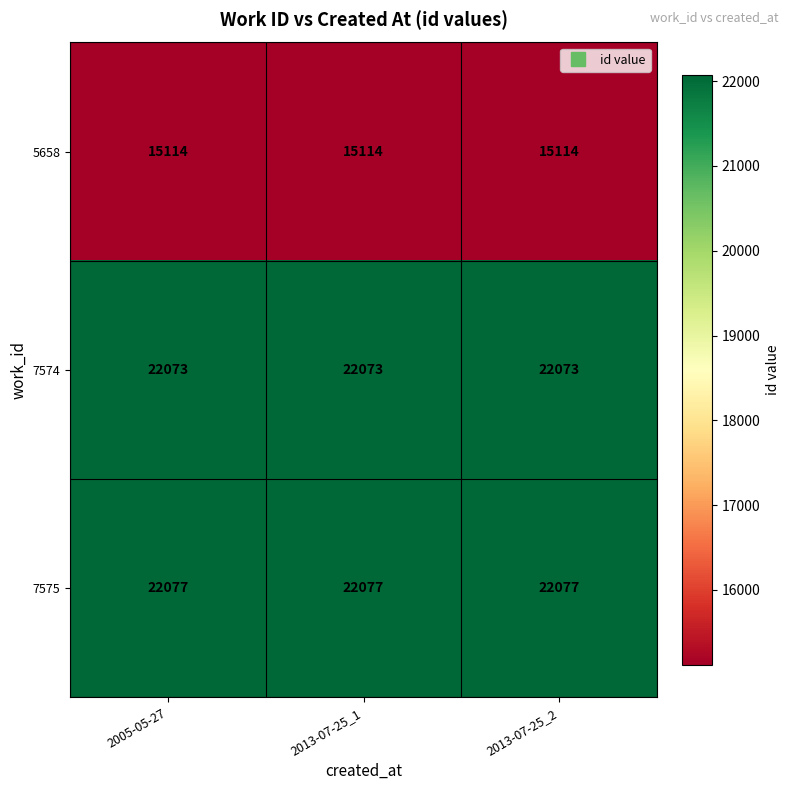

List the series in order of their peak value, highest first.

7575, 7574, 5658